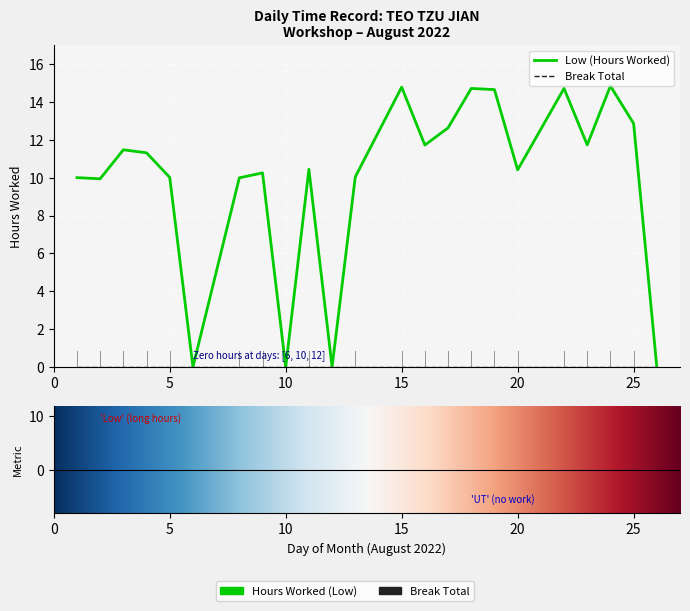

Is this an area chart (filled region under the line)?

No